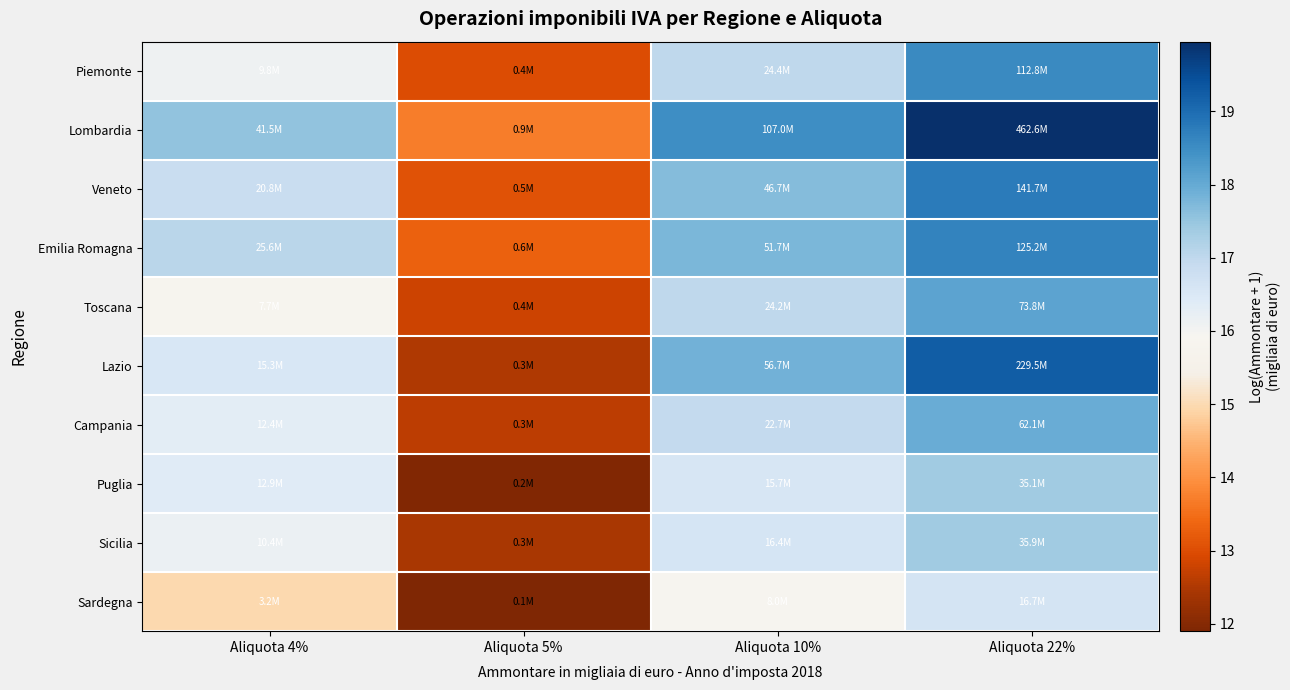

Between Aliquota 22% and Aliquota 5%, which is larger?

Aliquota 22%